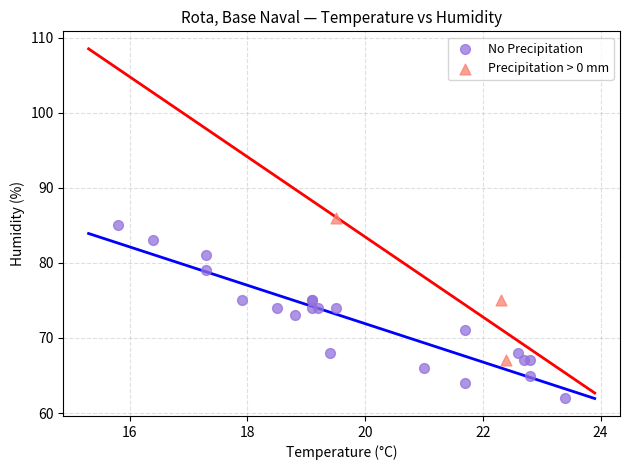

Which series reaches the maximum Y coordinate?

Precipitation > 0 mm